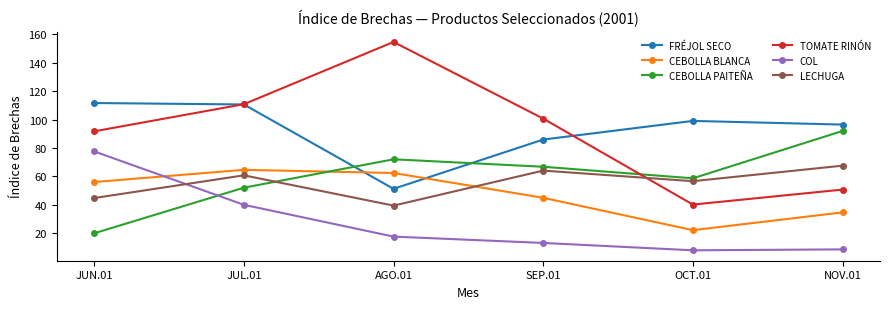

At which label does CEBOLLA PAITEÑA first exceed 66?

AGO.01